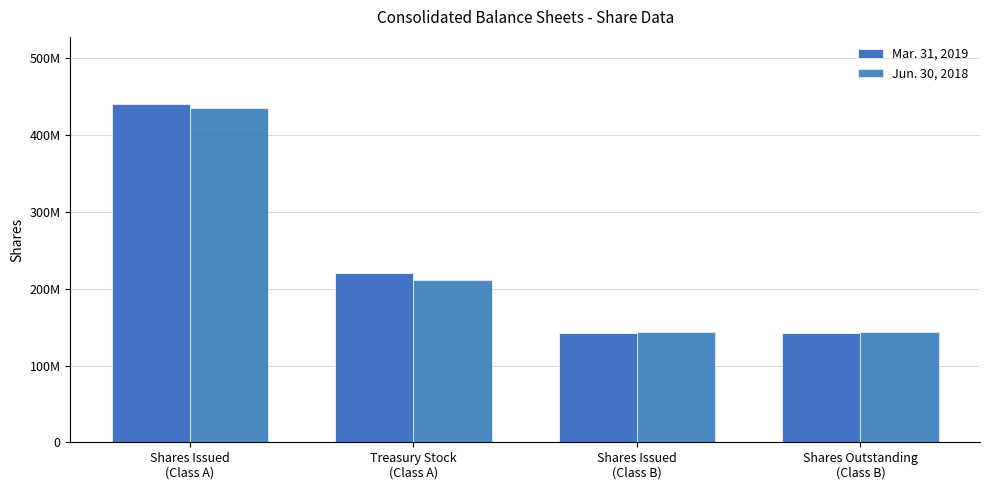

What is the value of the Jun. 30, 2018 bar at the 3rd from the left?

143051679